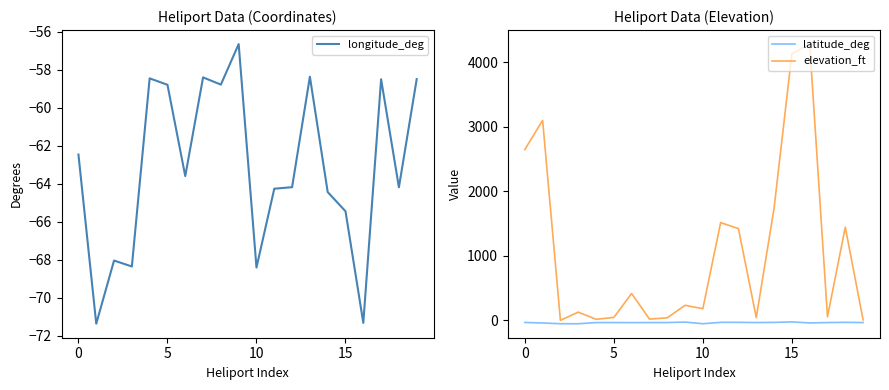

In elevation_ft, how many points are lower than both neighbors (excluding endpoints)?

6